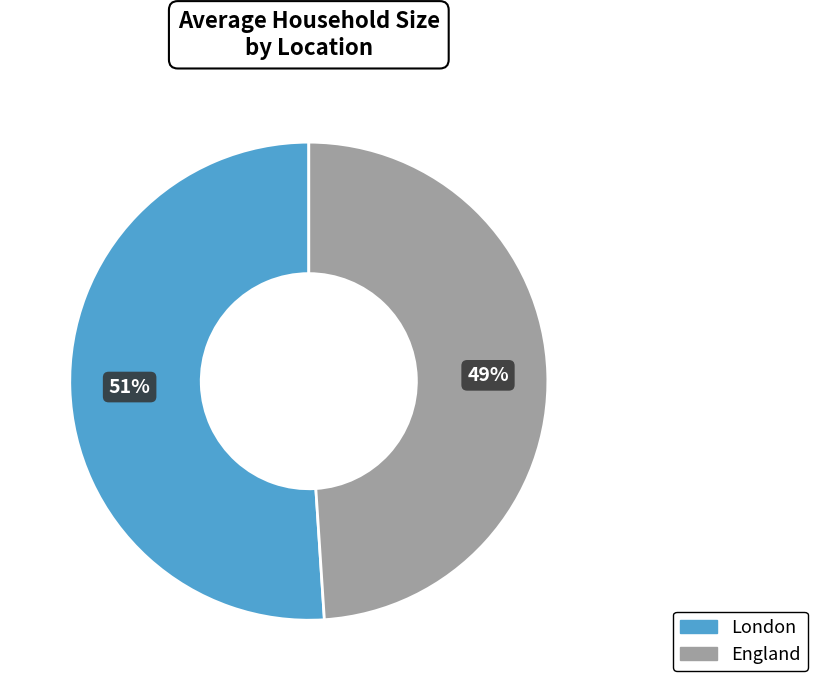

Between London and England, which is larger?

London